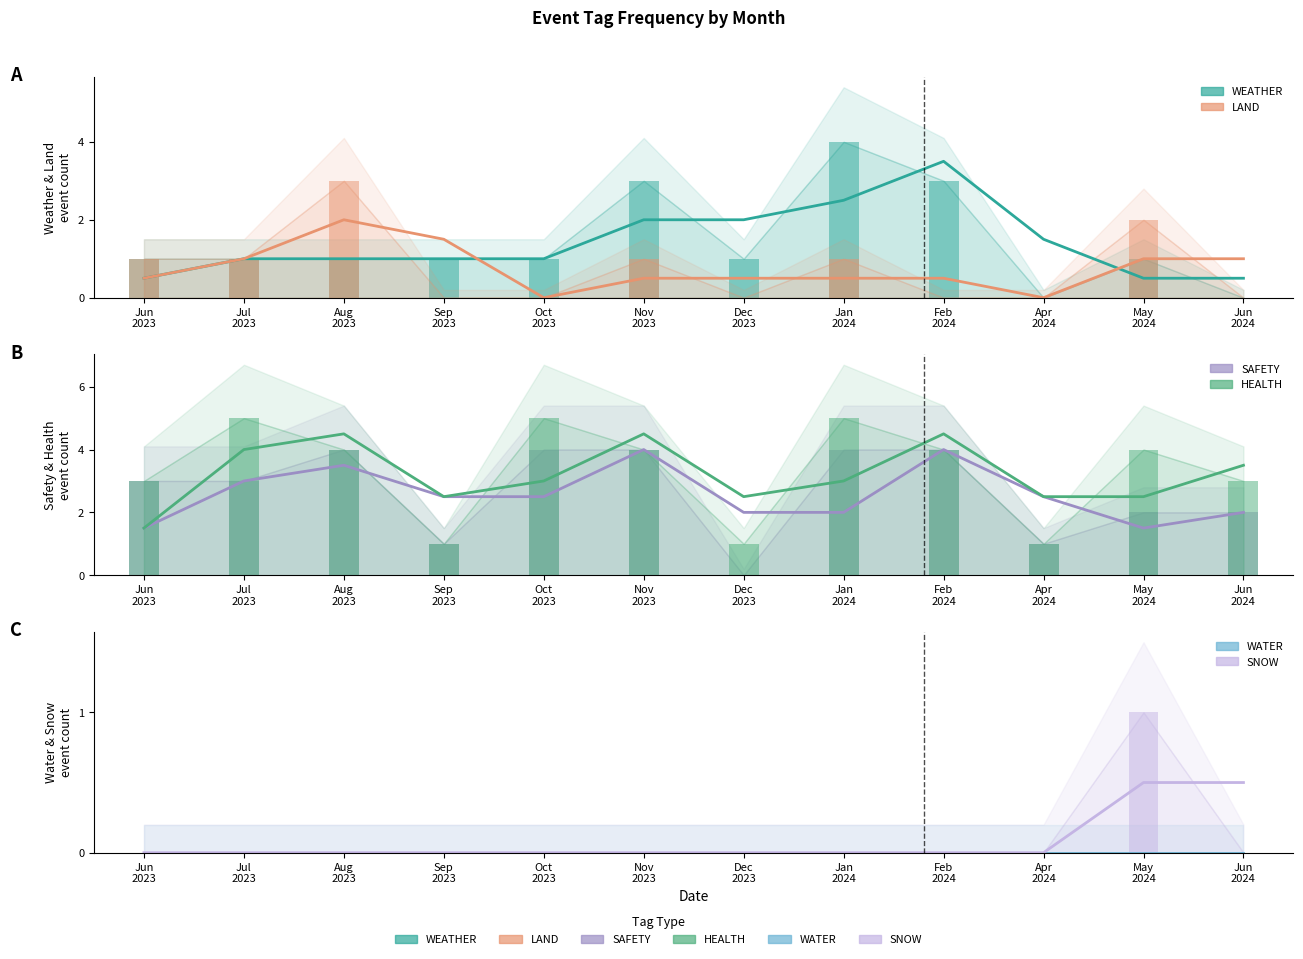

Which series has the largest range (max minus min)?

WEATHER